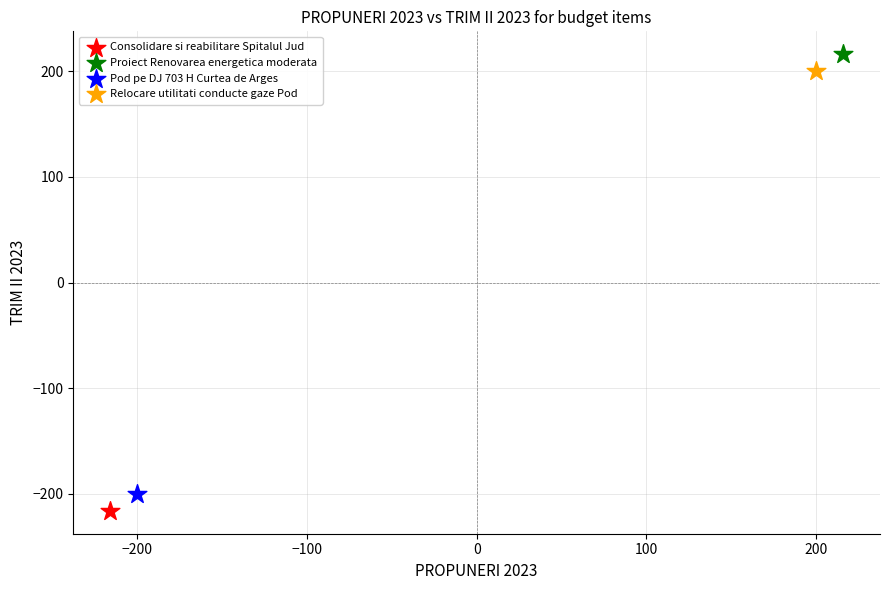

What are all the series names shown in the legend?

Consolidare si reabilitare Spitalul Jud, Proiect Renovarea energetica moderata, Pod pe DJ 703 H Curtea de Arges, Relocare utilitati conducte gaze Pod